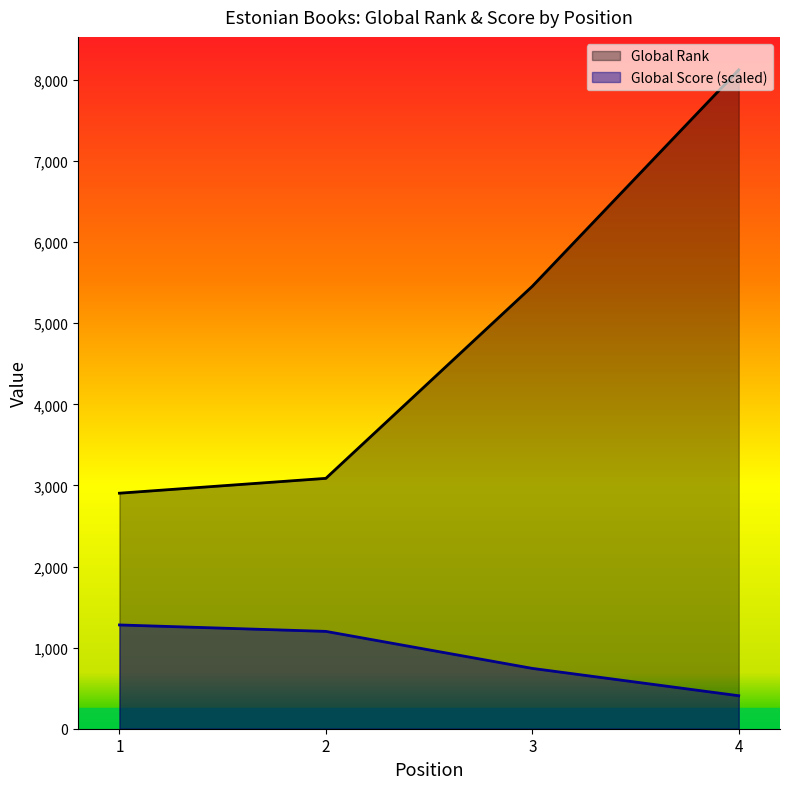

What is the greatest value displayed?

8124.0